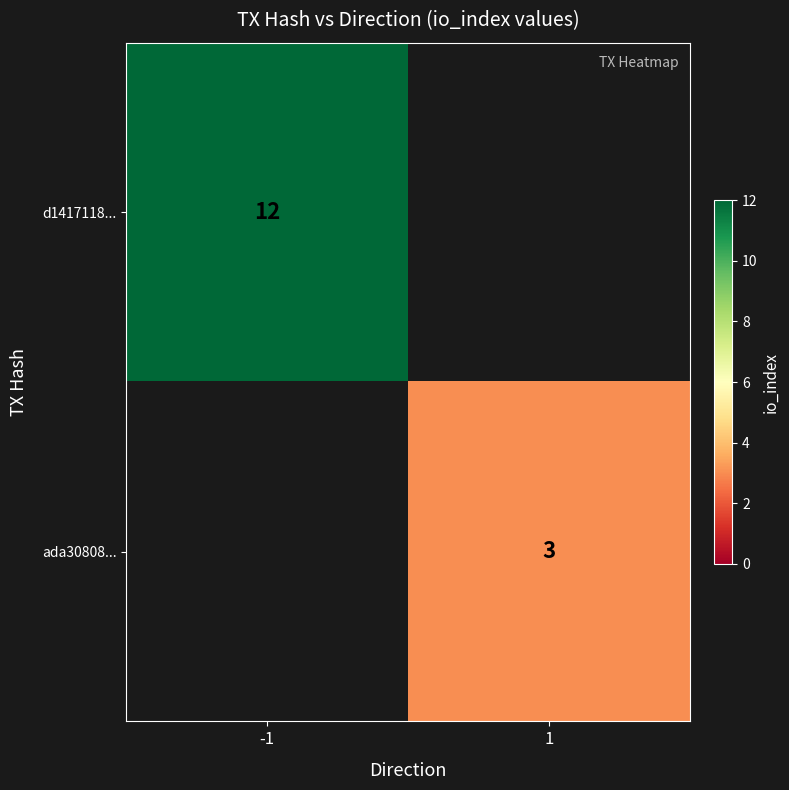

Is it true that ada30808... equals 3 at 1?

True